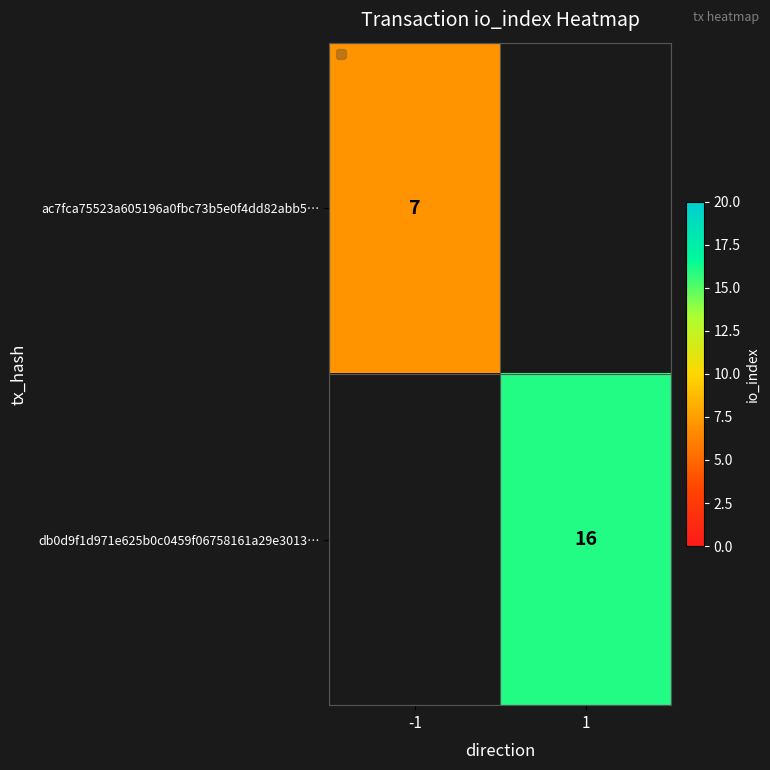

Between 1 and -1, which is larger?

-1